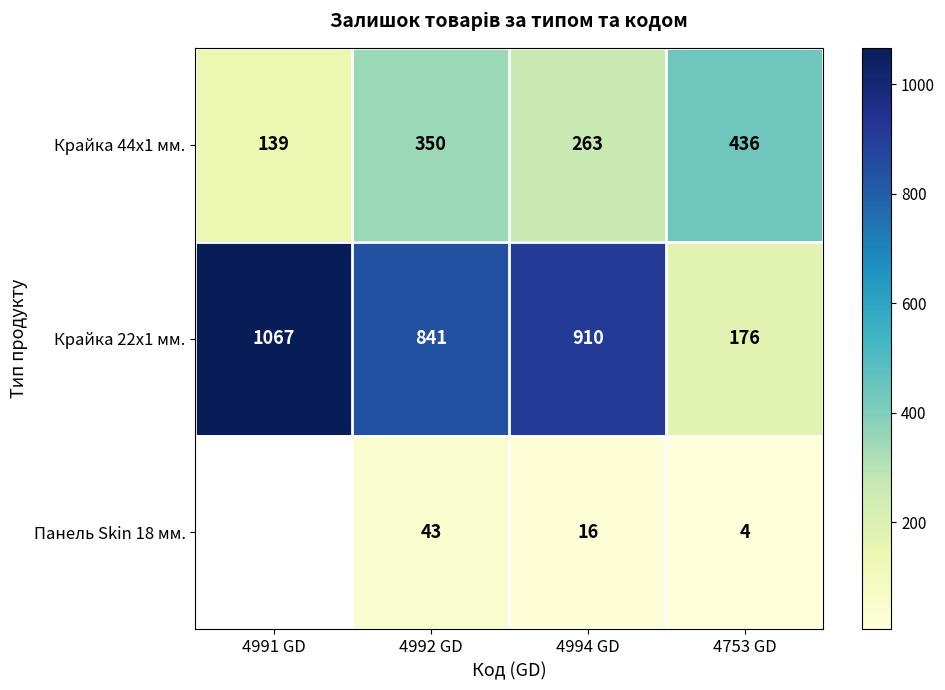

Rank the series at 4753 GD from highest to lowest value.

Крайка 44x1 мм., Крайка 22x1 мм., Панель Skin 18 мм.